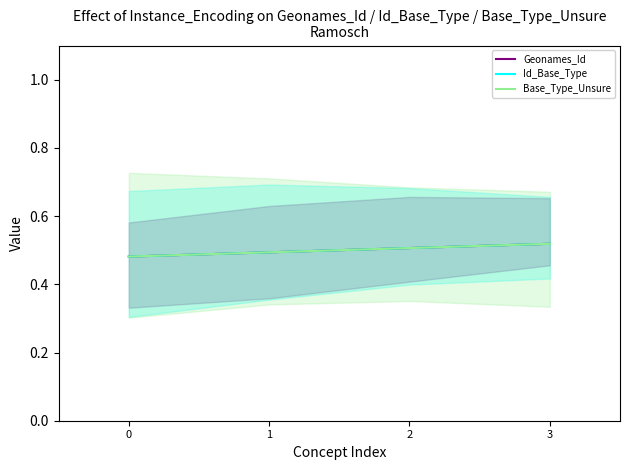

Reading right to left, list all the values displayed in this chart.

Geonames_Id: 0.5	0.5	0.5	0.5
Id_Base_Type: 0.5	0.5	0.5	0.5
Base_Type_Unsure: 0.5	0.5	0.5	0.5